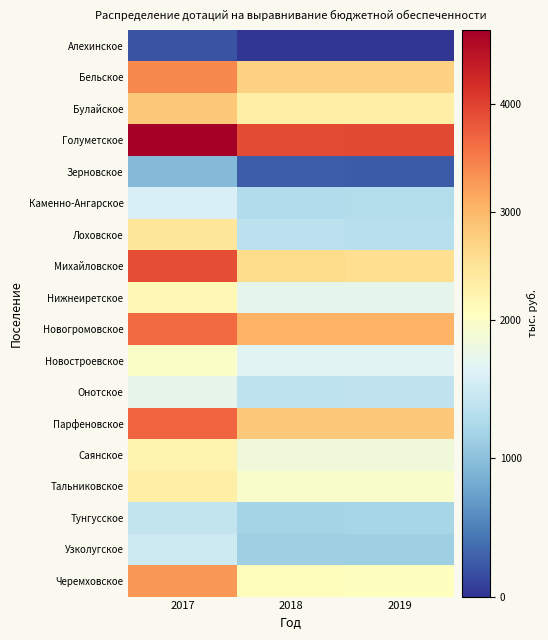

Which series has the largest range (max minus min)?

Михайловское